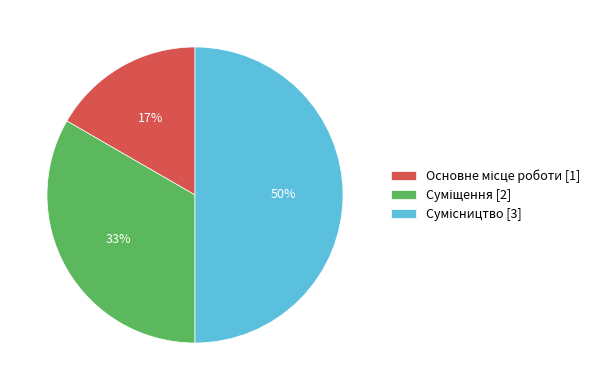

To the nearest percent, what is the difference between the largest and smallest slice percentages?

33%